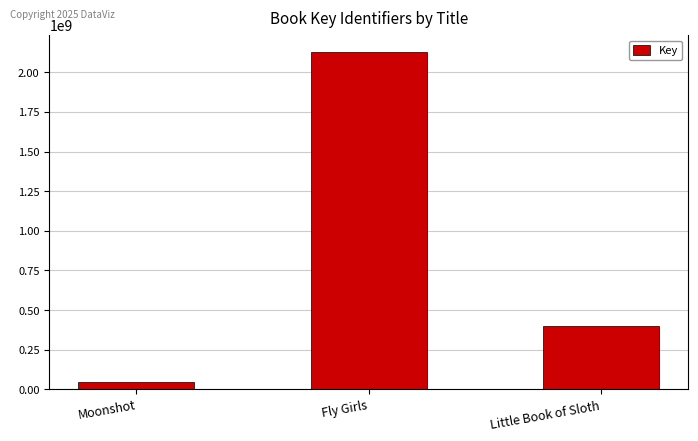

What is the minimum value shown in the chart?

44695299